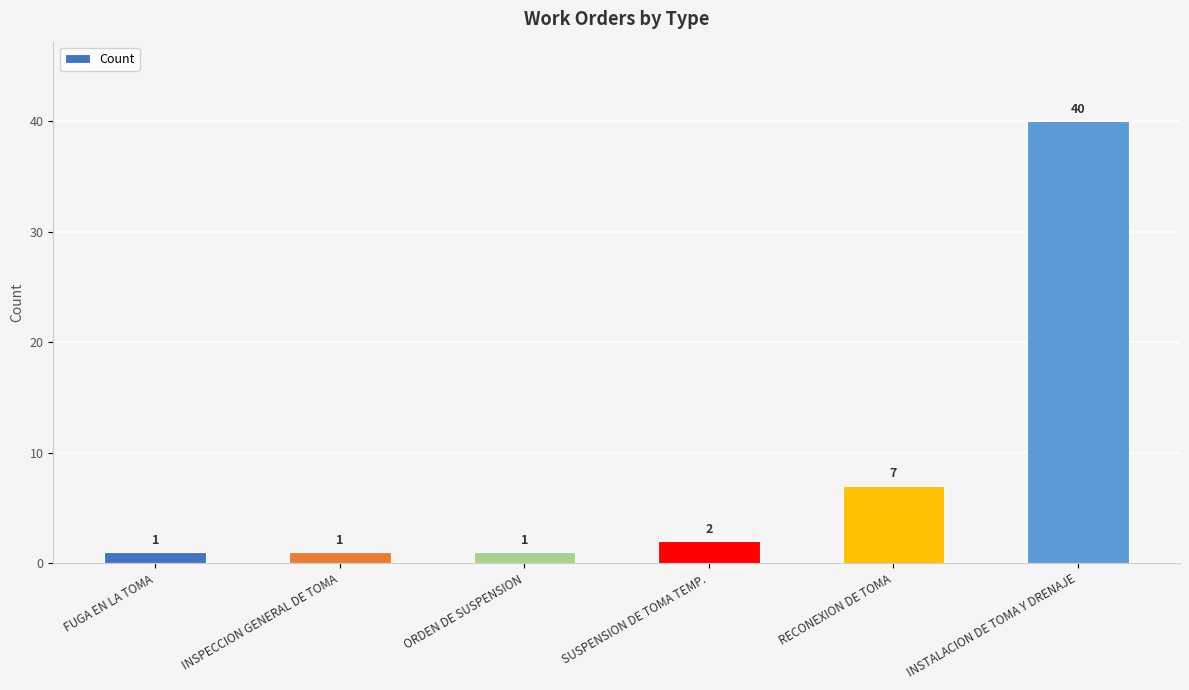

What is the sum of all values?

52